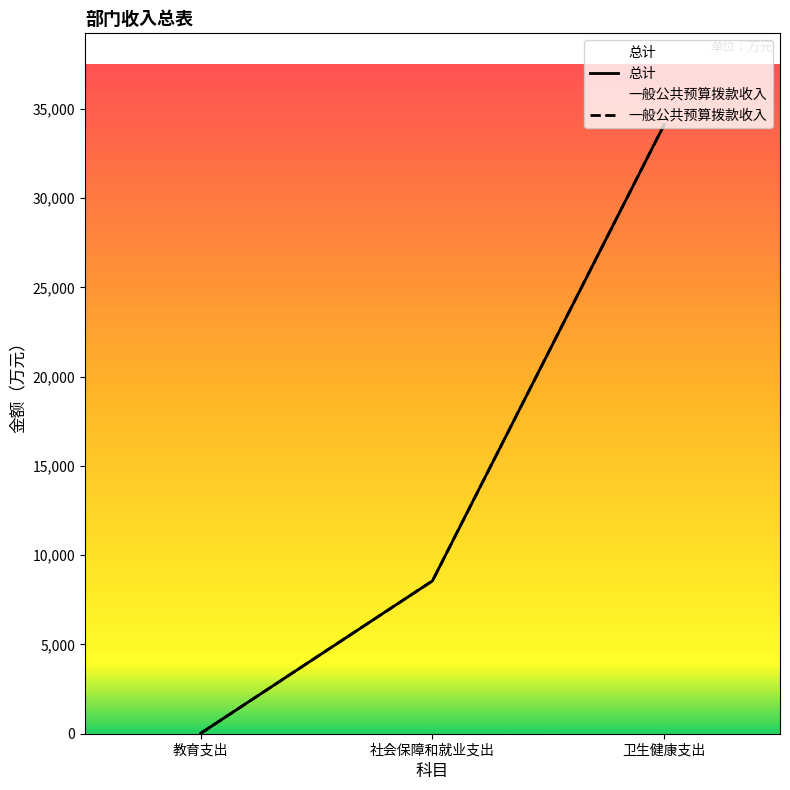

How many data points does each series have?

3